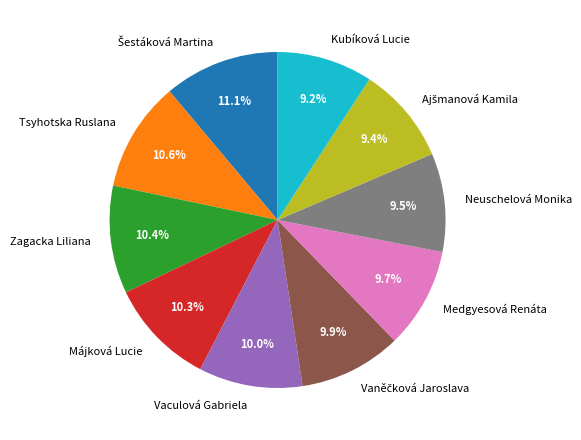

Approximately how many times larger is the value at Kubíková Lucie compared to Tsyhotska Ruslana?

0.9